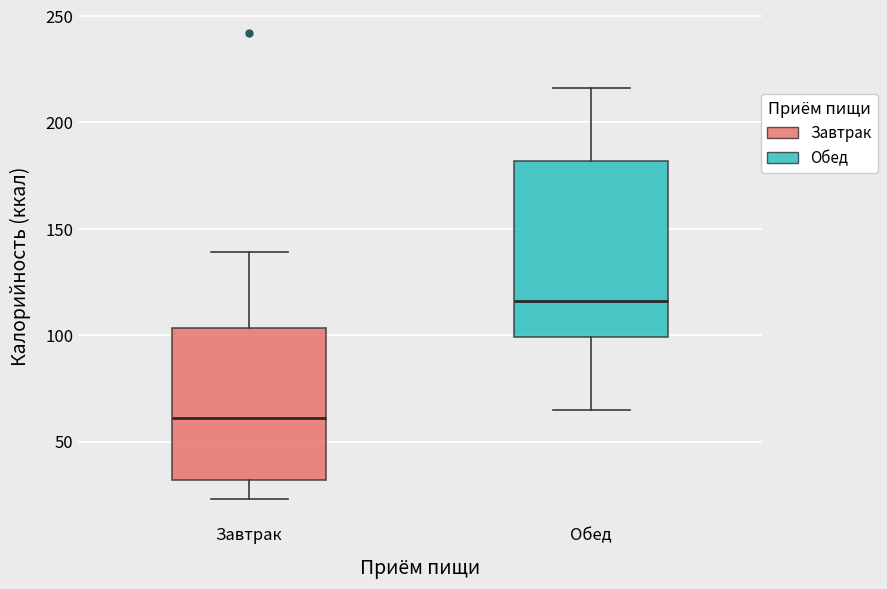

Which box is the tallest, from its lower edge to its upper edge?

Обед